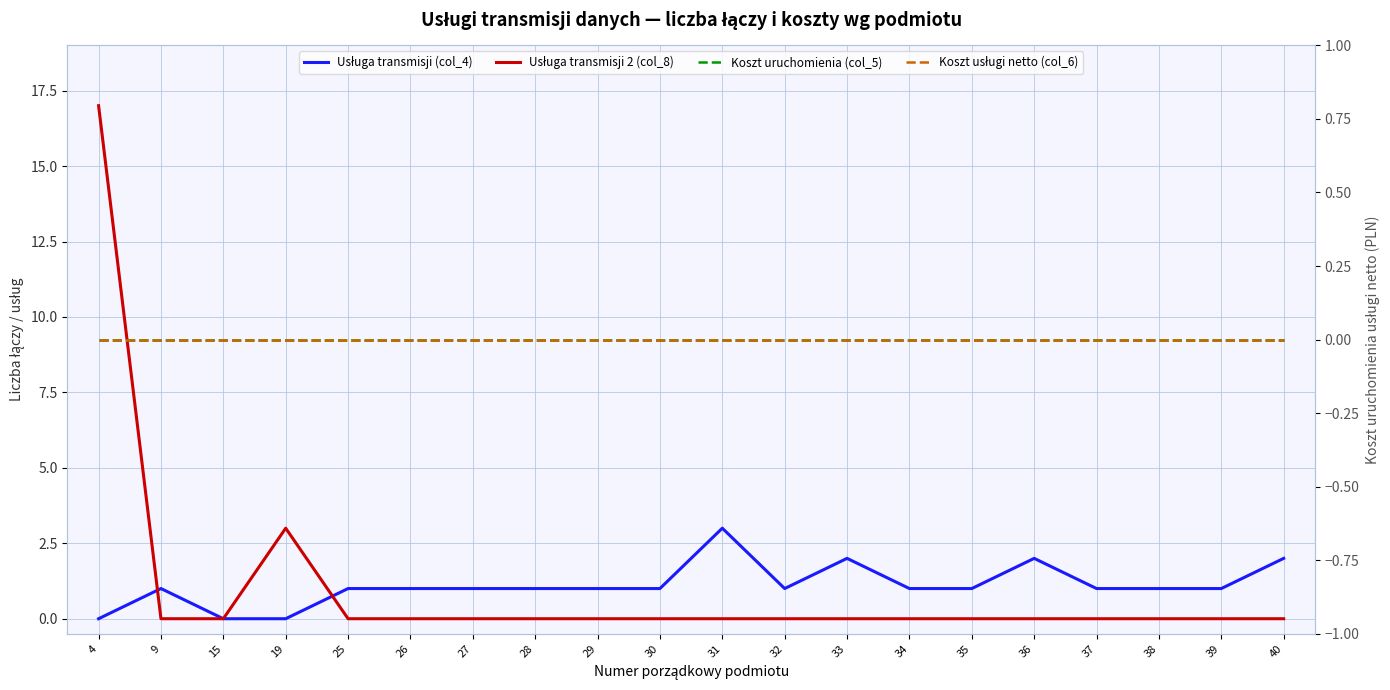

True or false: Koszt usługi netto (col_6) and Usługa transmisji (col_4) intersect in this chart.

False